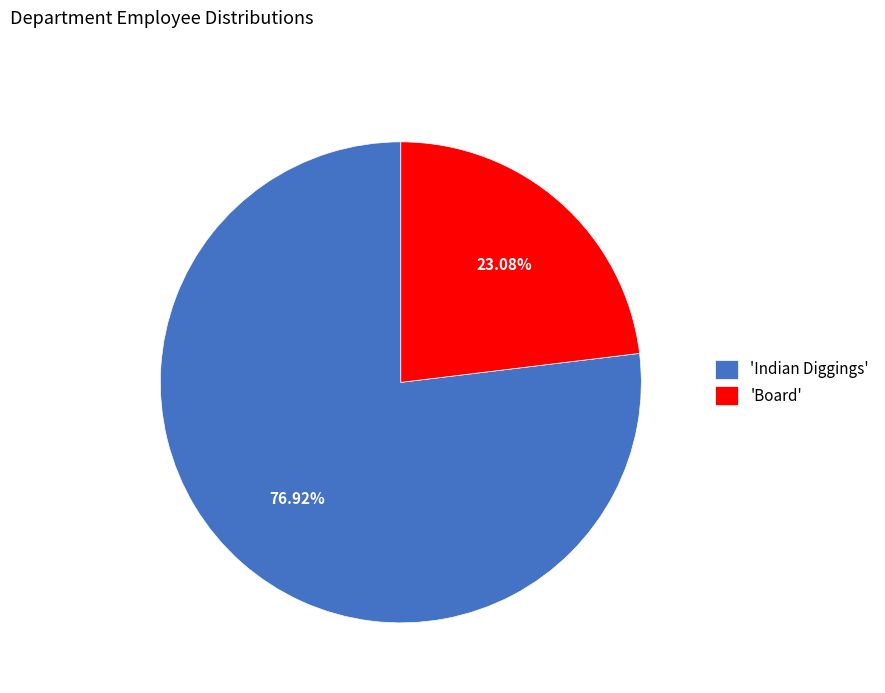

How many segments does this pie chart have?

2